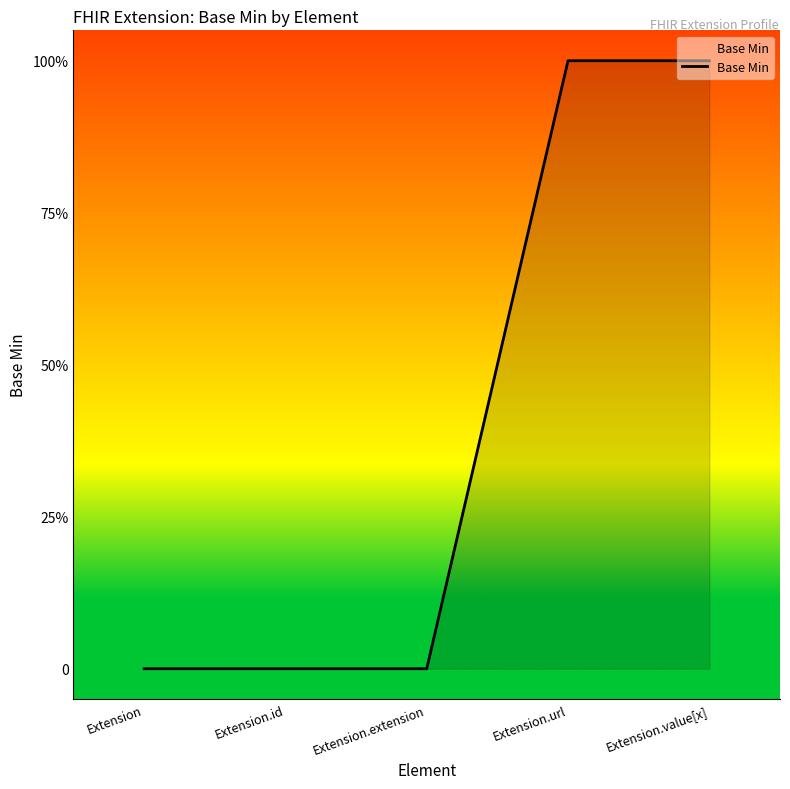

Reading right to left, what are all the values shown in this chart?

Extension.value[x]=1	Extension.url=1	Extension.extension=0	Extension.id=0	Extension=0